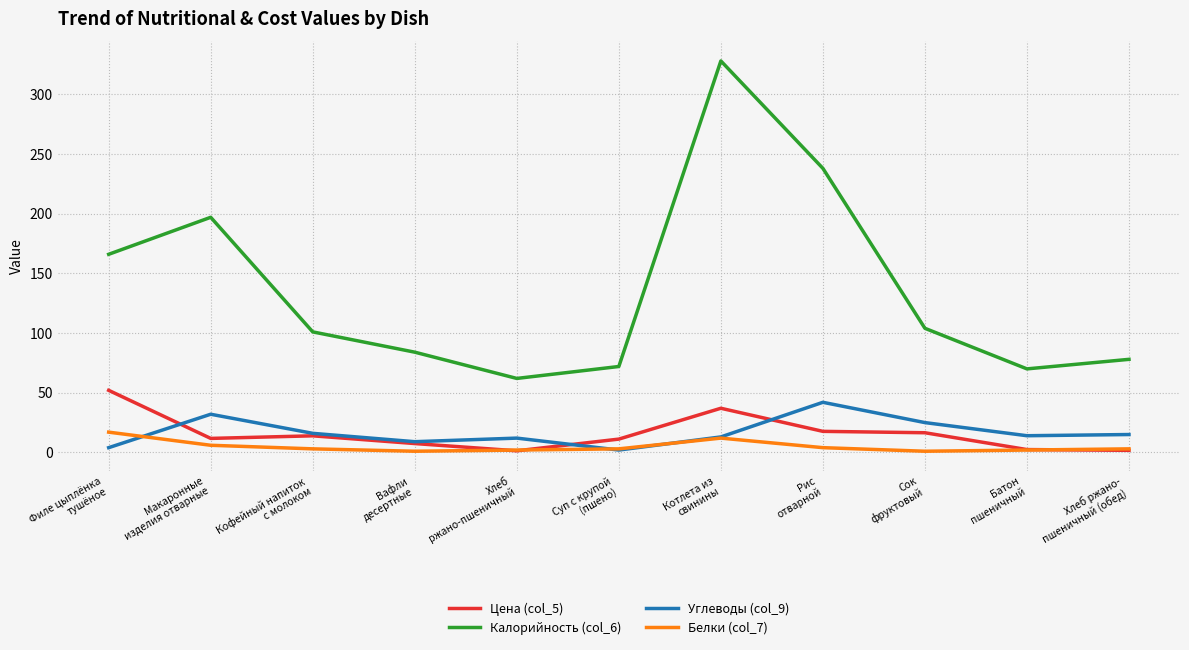

What is the total value across all series at Филе цыплёнка
тушёное?

239.0